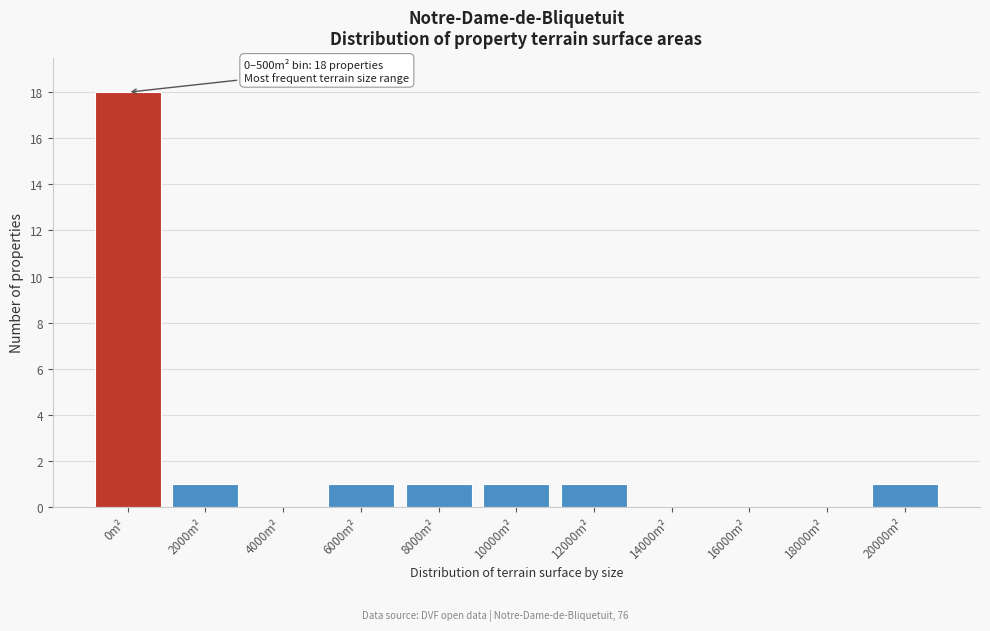

Reading left to right, what are all the values shown in this chart?

0m²=18	2000m²=1	4000m²=0	6000m²=1	8000m²=1	10000m²=1	12000m²=1	14000m²=0	16000m²=0	18000m²=0	20000m²=1